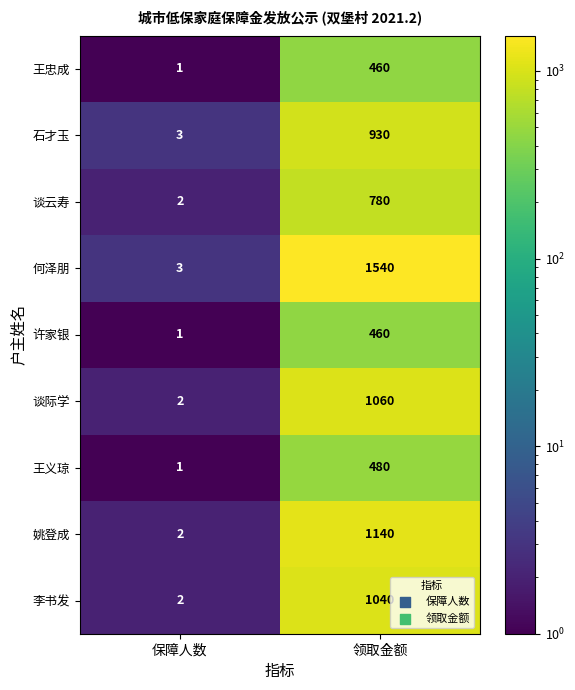

Which category has the highest value across all series?

领取金额